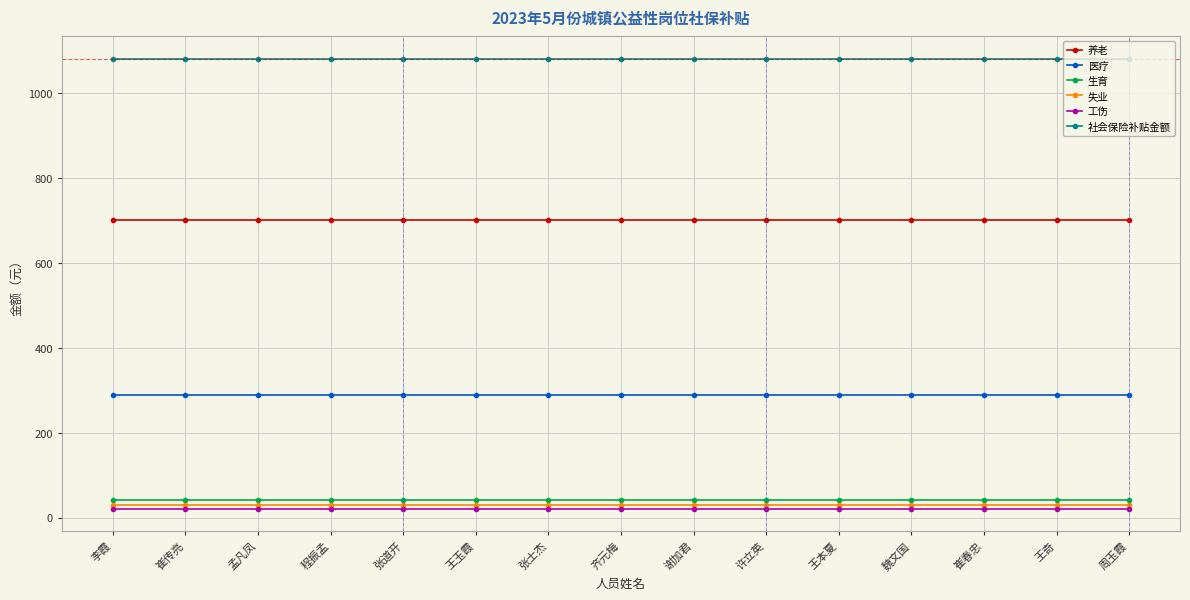

Is it true that 医疗 equals 459.2 at 王本夏?

False